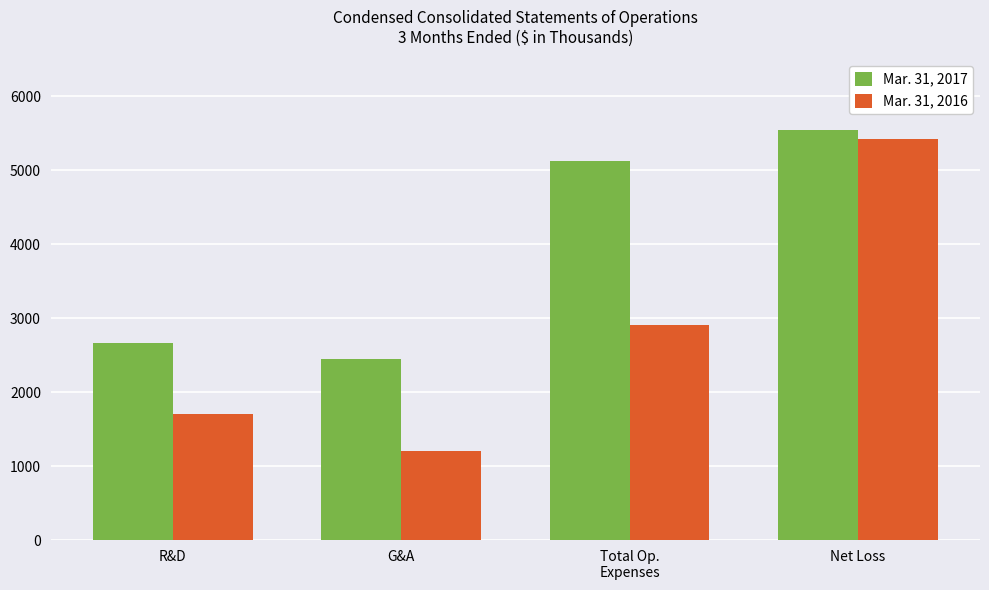

Is the value of Mar. 31, 2017 at G&A greater than the value of Mar. 31, 2016 at Net Loss?

No